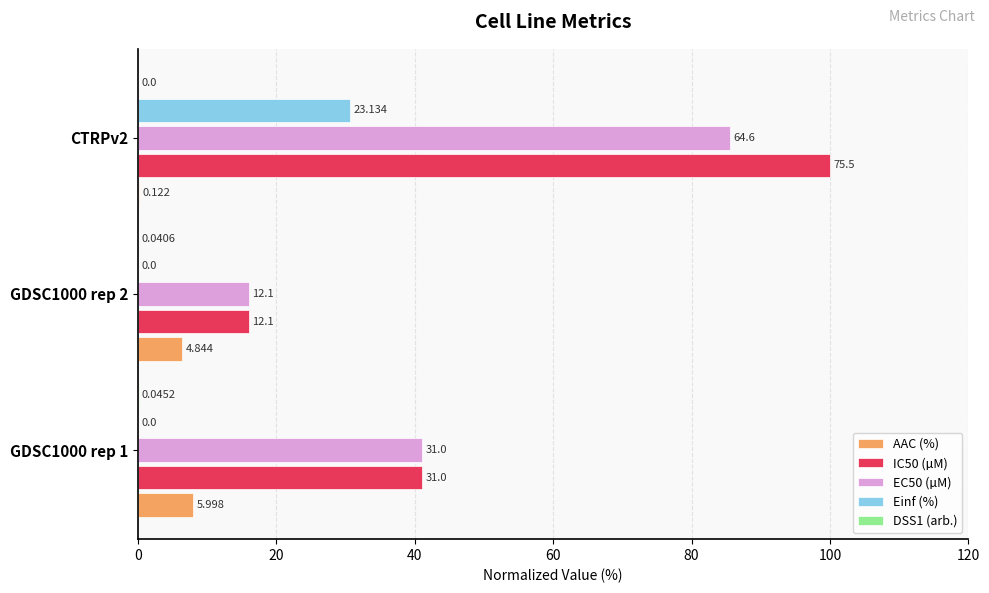

Which series has the largest range (max minus min)?

IC50 (µM)